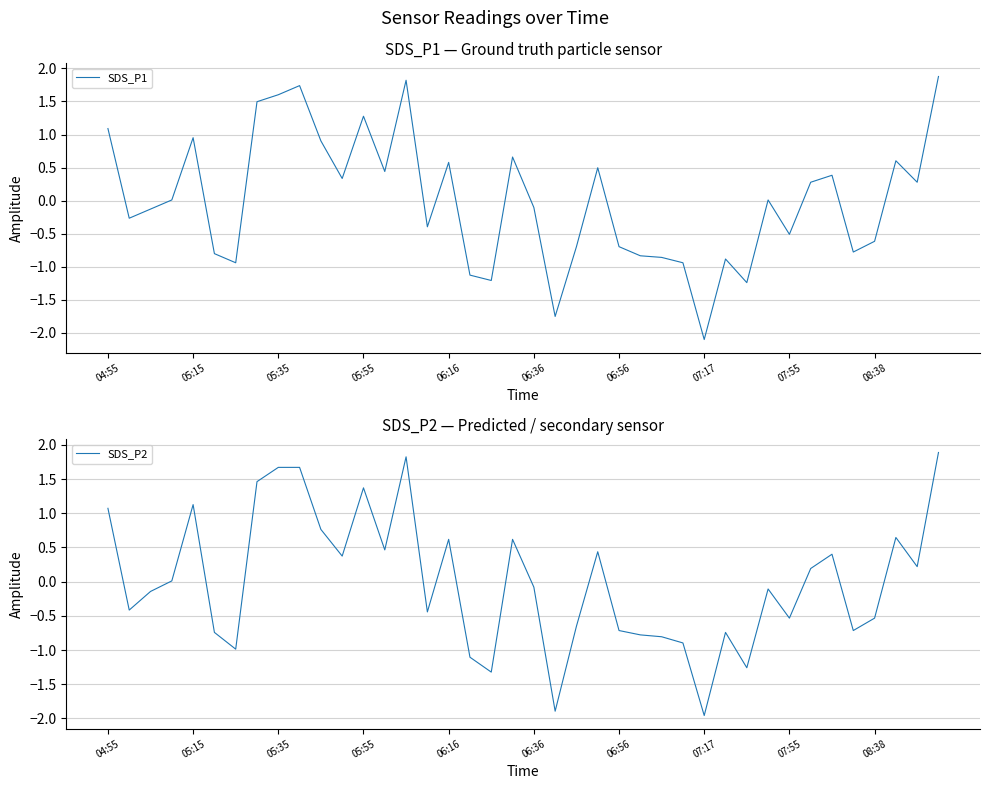

The SDS_P1 series shows -0.7 at 06:56. True or false?

True